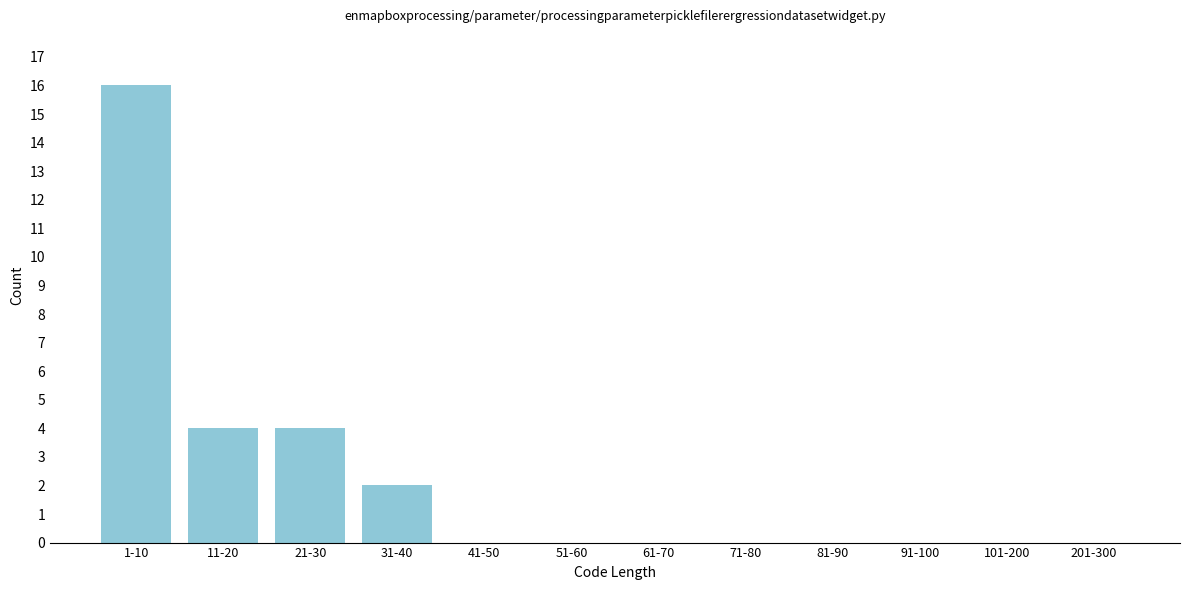

Reading left to right, what are all the values shown in this chart?

1-10=16	11-20=4	21-30=4	31-40=2	41-50=0	51-60=0	61-70=0	71-80=0	81-90=0	91-100=0	101-200=0	201-300=0